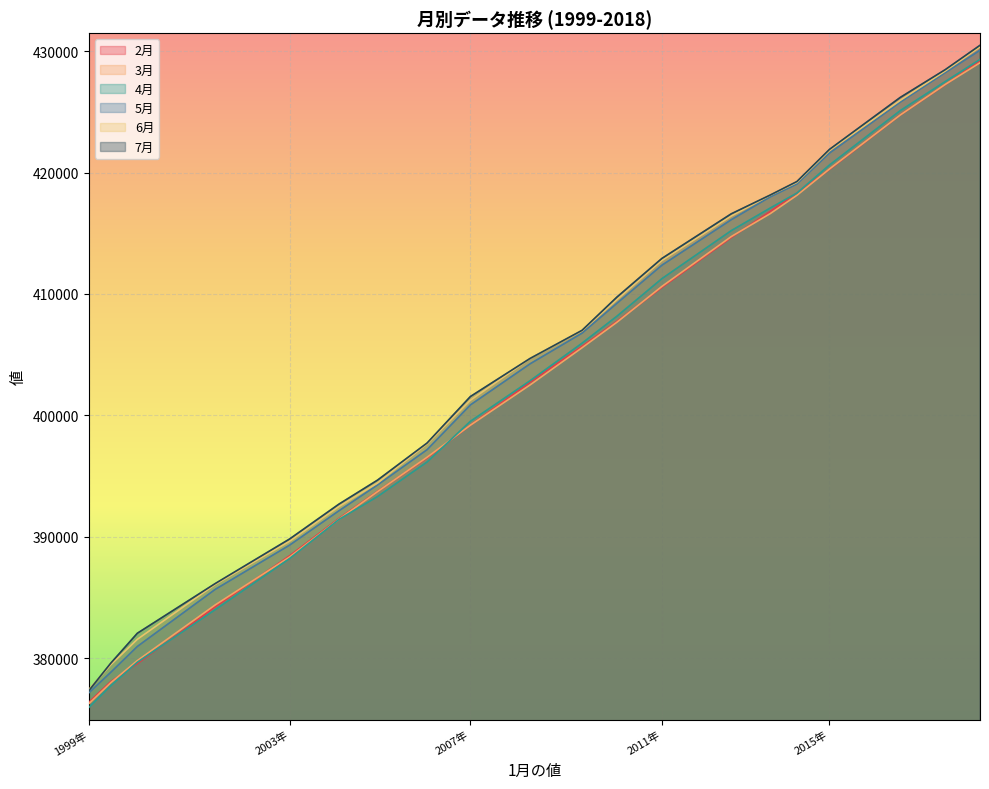

What is the total value across all series at 2000年?

2271567